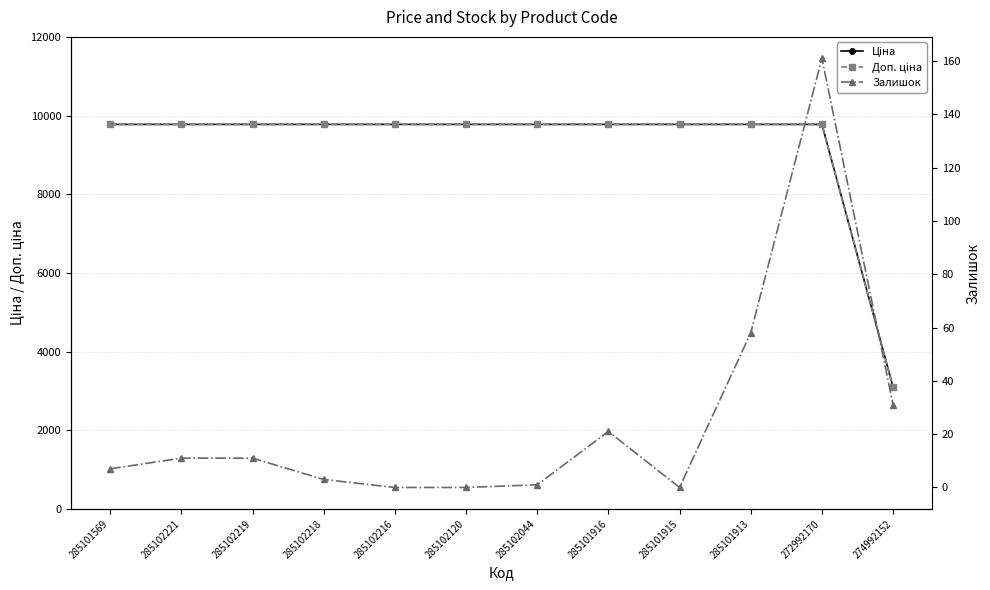

True or false: Доп. ціна has a value of 9775.5 at 285101913.

True